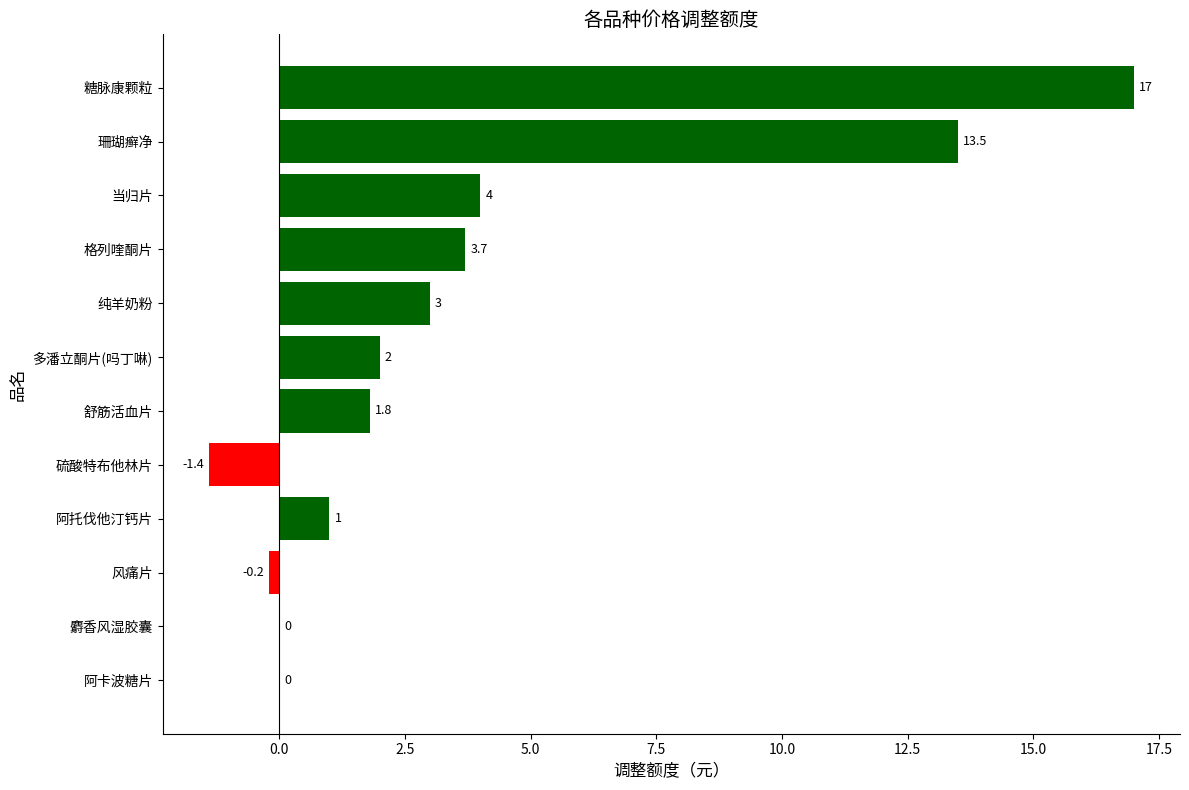

True or false: the data shows 1.0 at 格列喹酮片.

False